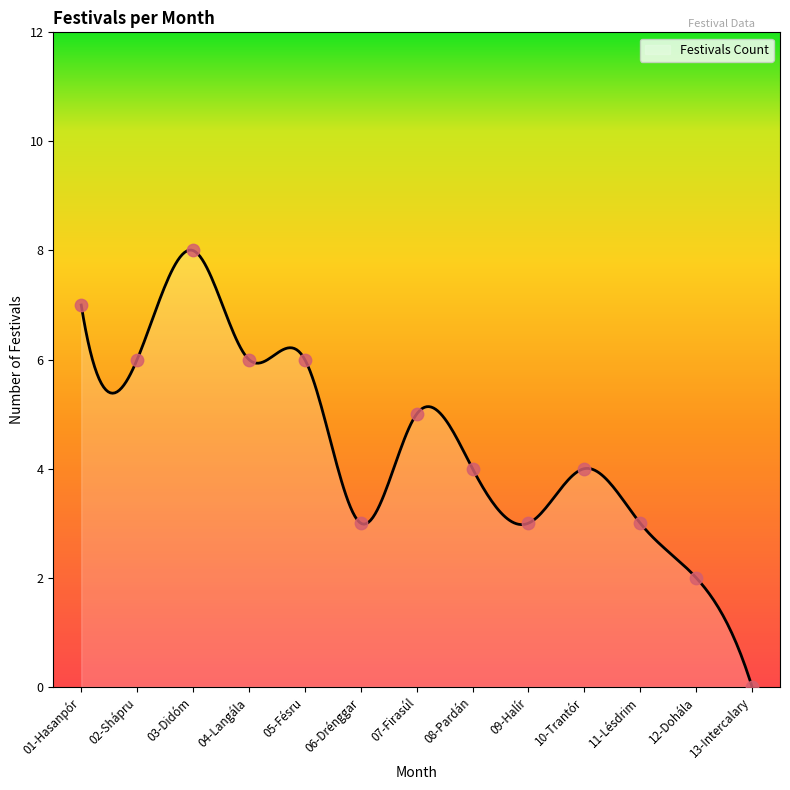

What is the change in value from 02-Shápru to 09-Halír?

-3